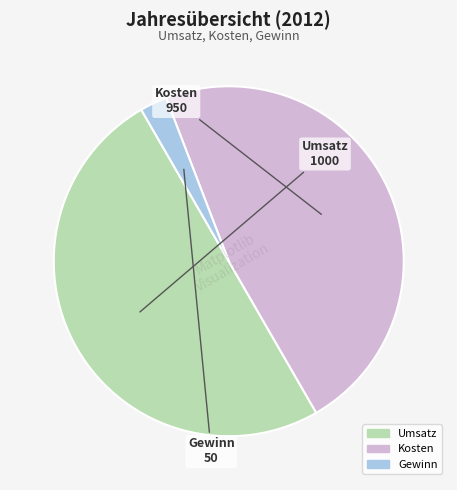

True or false: Kosten accounts for 48% of the total.

True